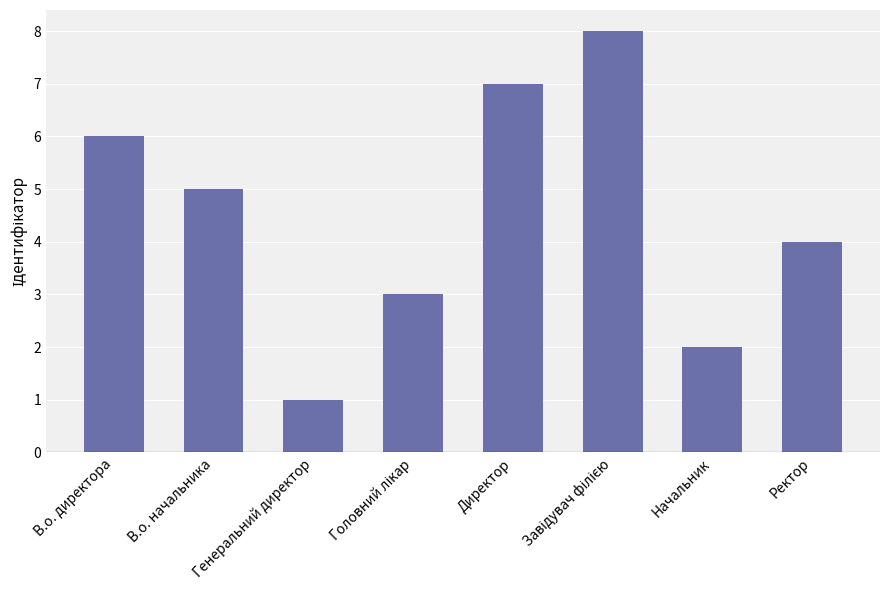

At which label is the value closest to 4?

Ректор